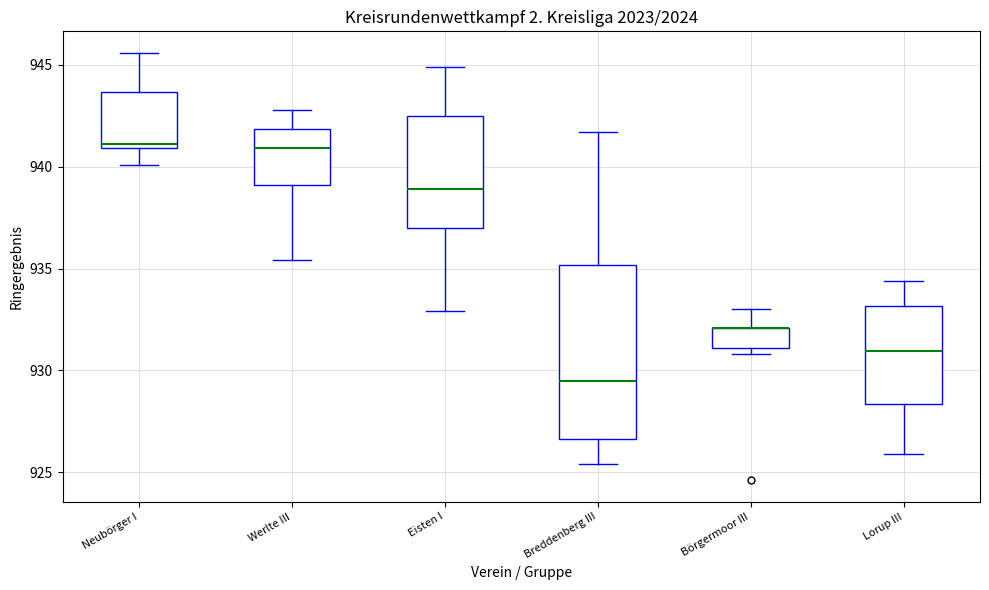

Comparing the boxes themselves (not the whiskers), which one is the tallest?

Breddenberg III